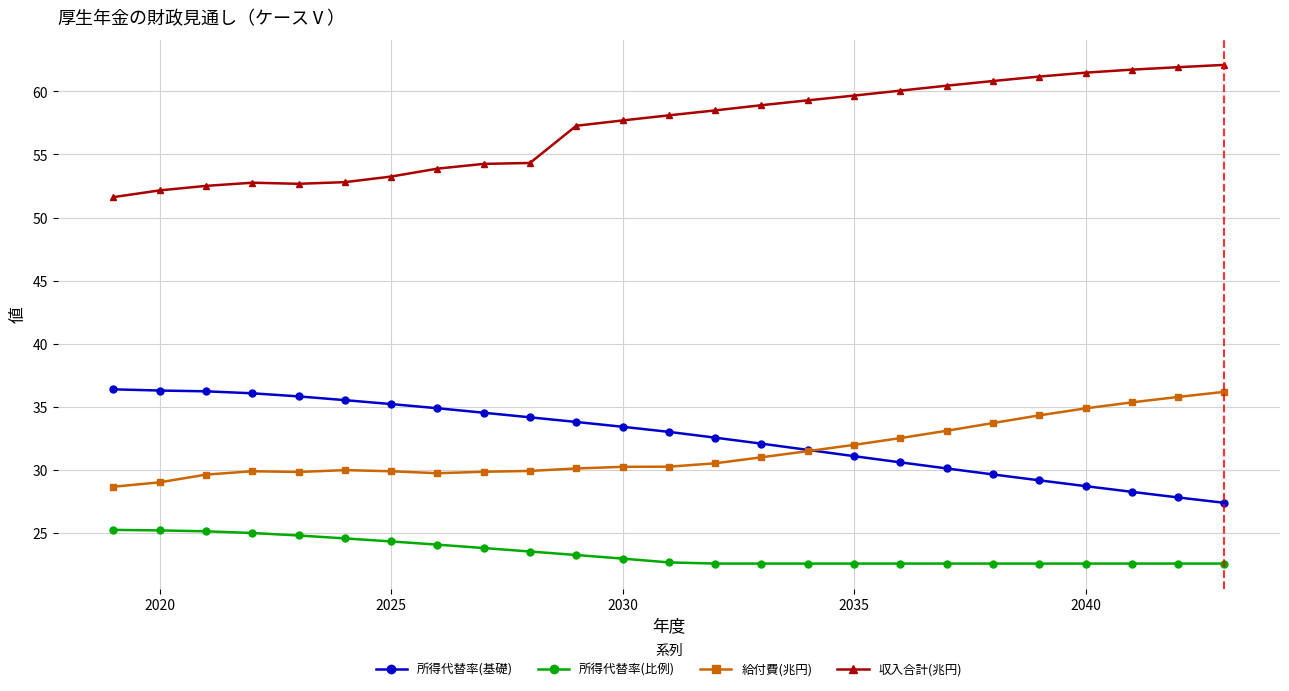

What is the difference between the maximum and minimum values in the 所得代替率(比例) series?

2.7